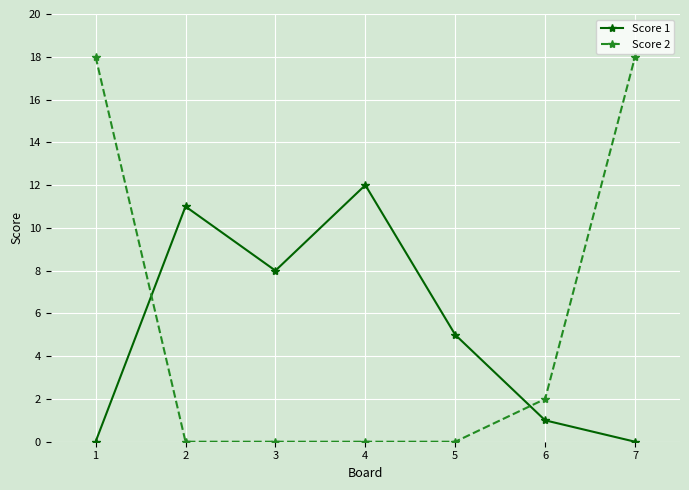

List the series in order of their peak value, lowest first.

Score 1, Score 2